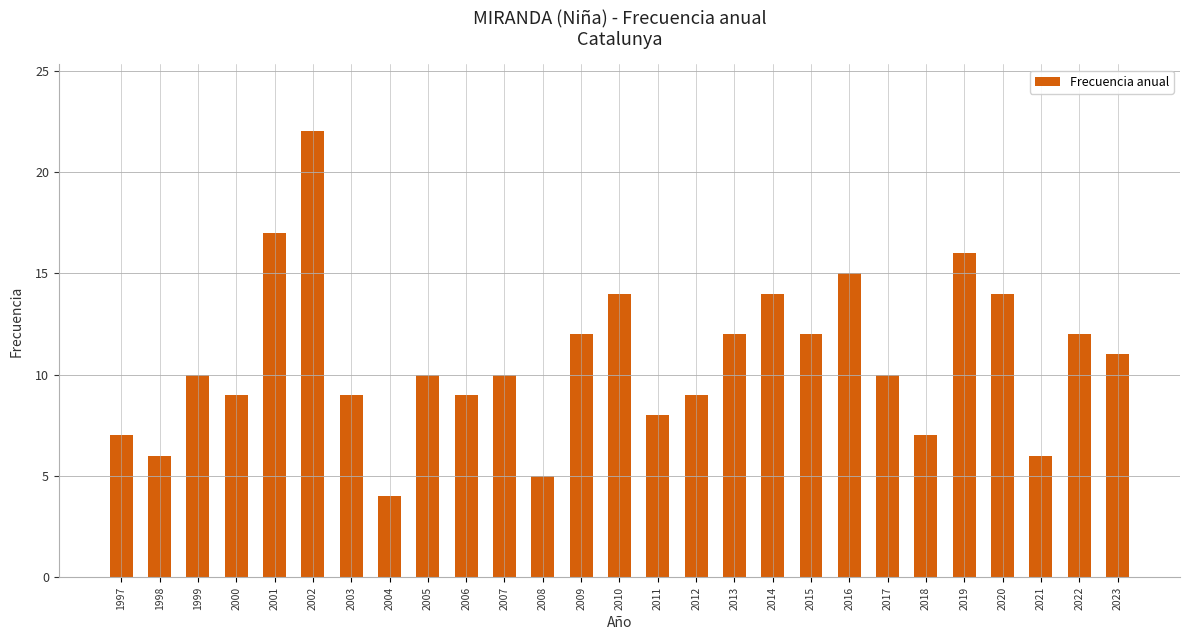

Which category has the highest value across all series?

2002